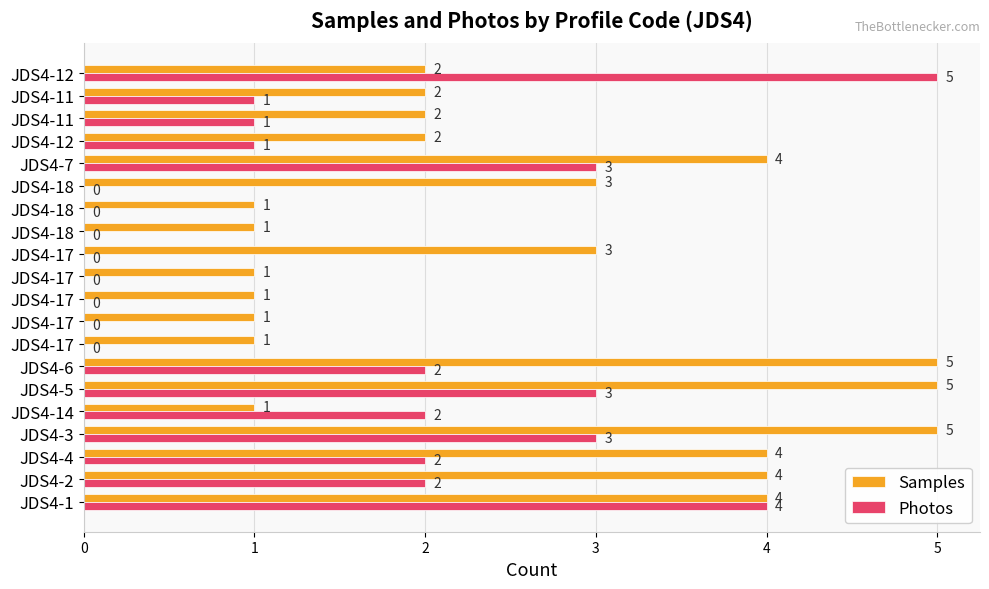

What are all the series names shown in the legend?

Samples, Photos